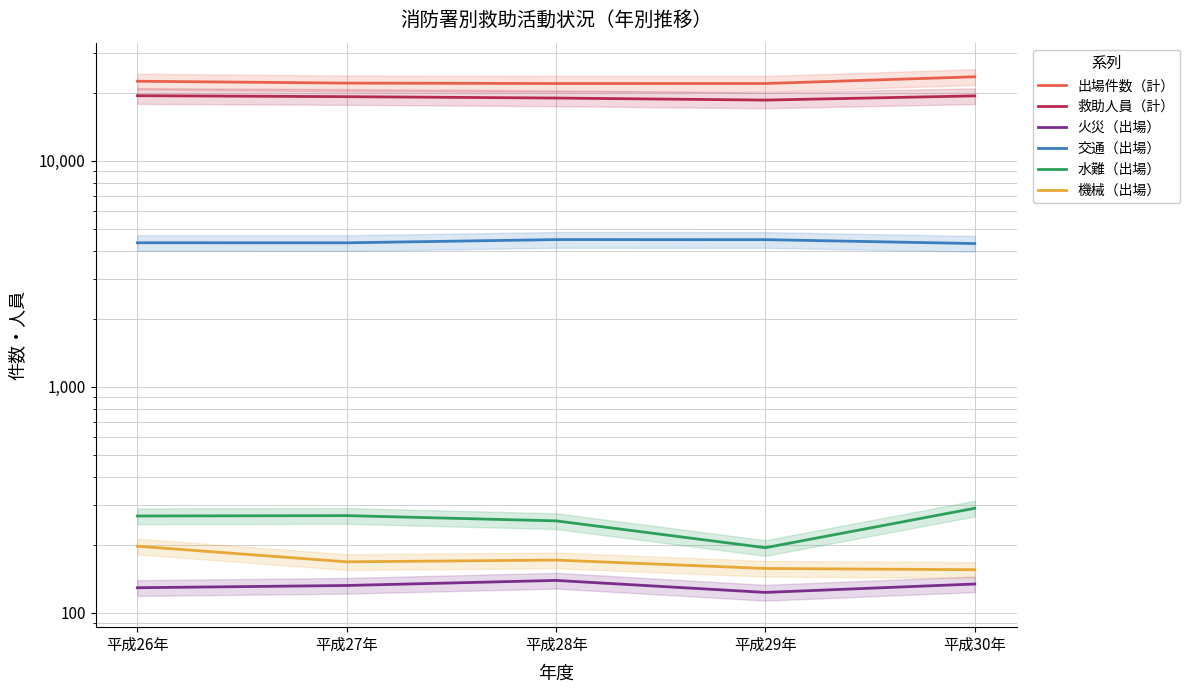

Is it true that 出場件数（計） equals 35679 at 平成28年?

False